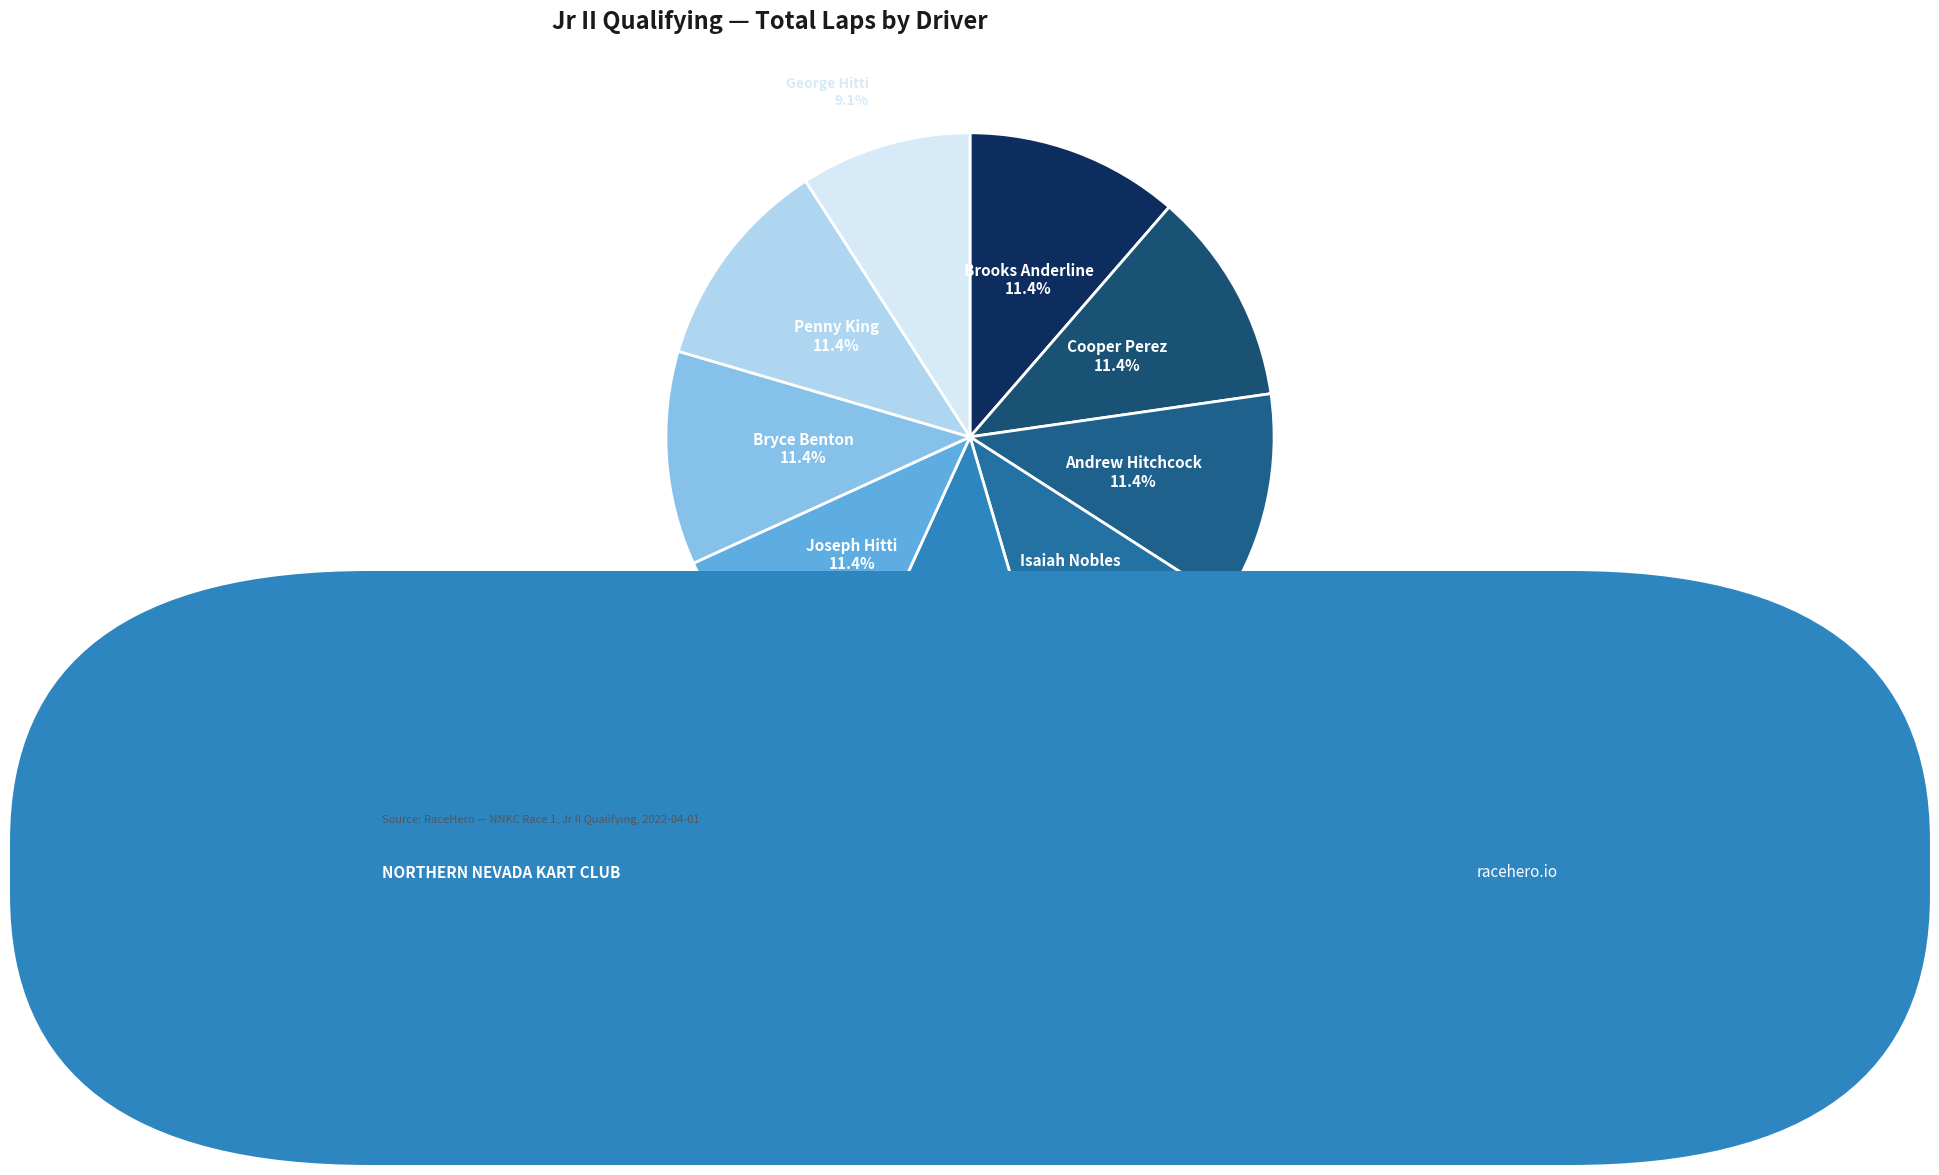

How many slices are in this pie chart?

9